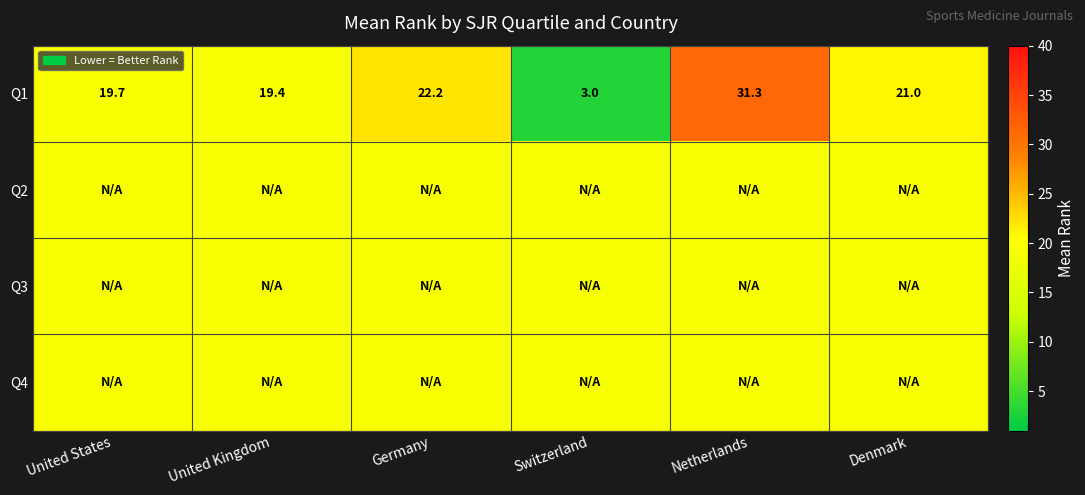

Where does the Q1 series first go above 21?

Germany